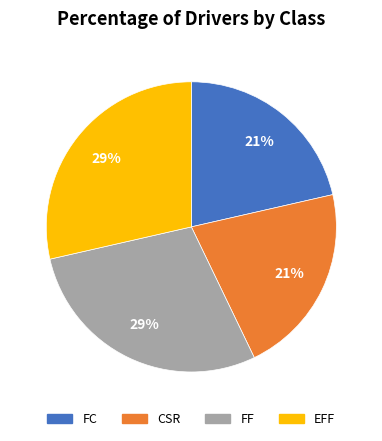

Do CSR and FC together represent more than half of the pie?

No